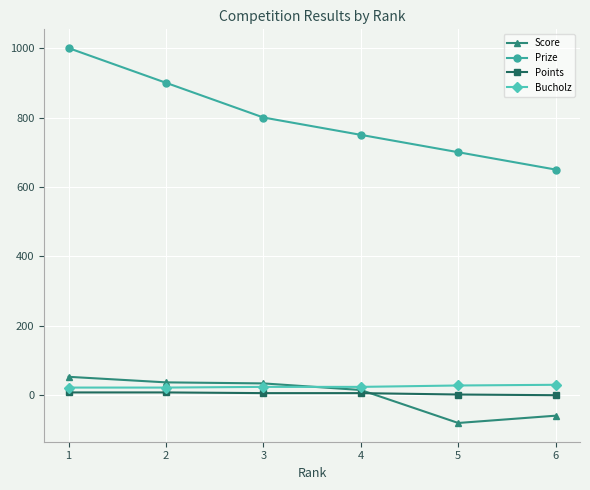

What is the sum of the Points values at 4 and 5?

8